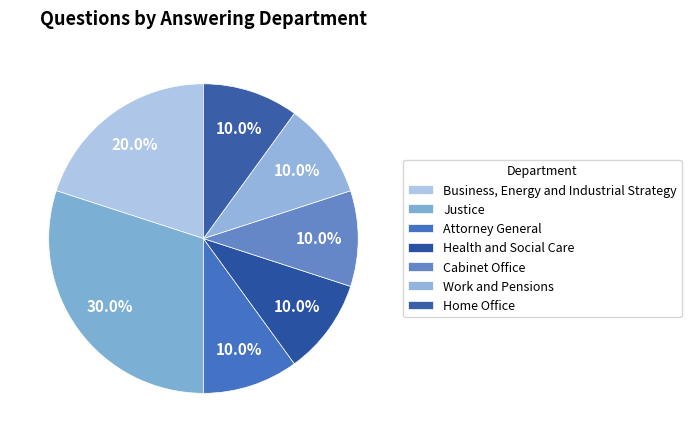

How many segments does this pie chart have?

7